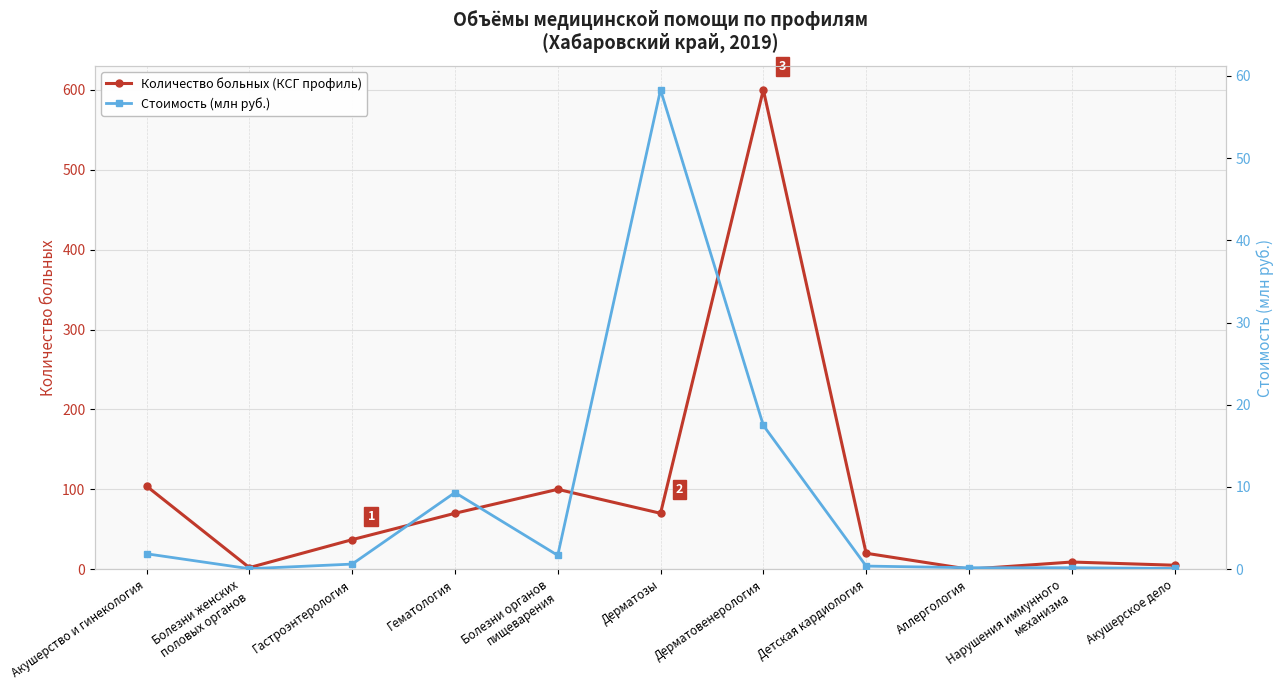

Rank the series at Аллергология from highest to lowest value.

Стоимость (млн руб.), Количество больных (КСГ профиль)